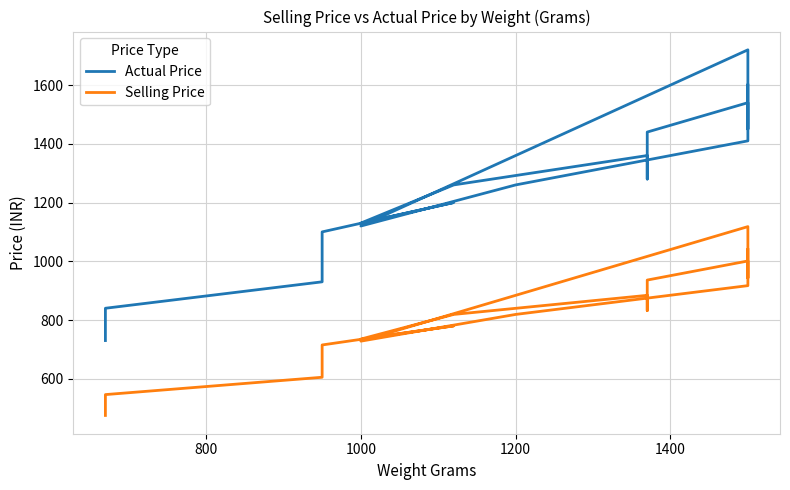

What is the average value of the Actual Price series?

1238